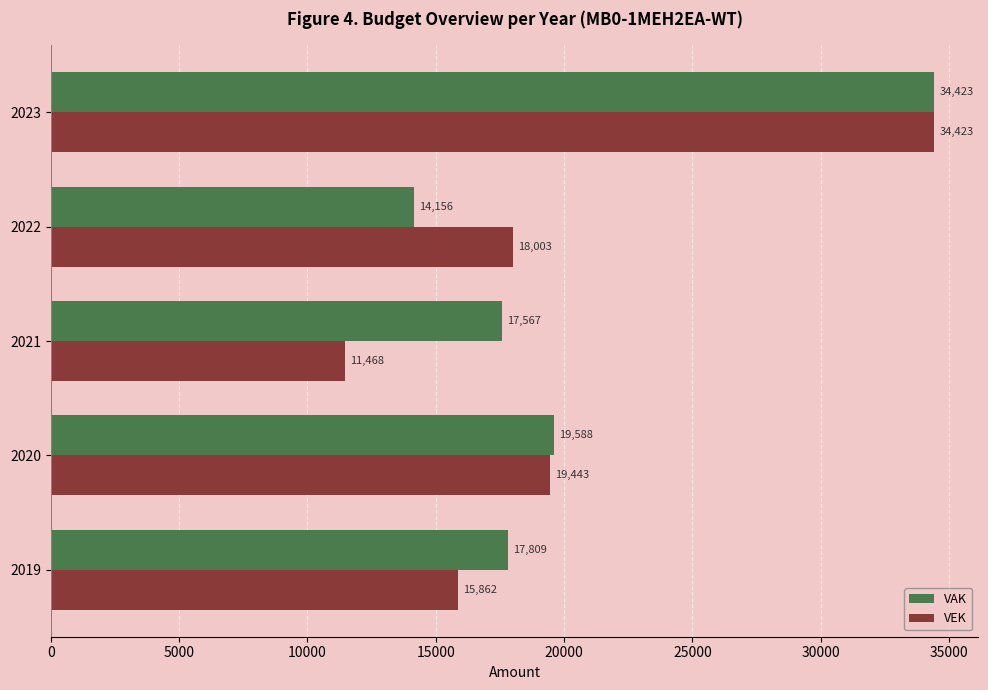

Where is VEK nearest to the value 22945?

2020